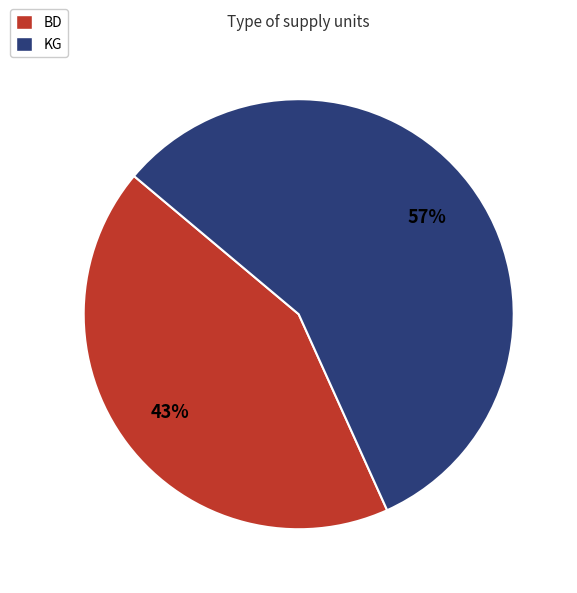

Rank the categories by value from lowest to highest.

BD, KG